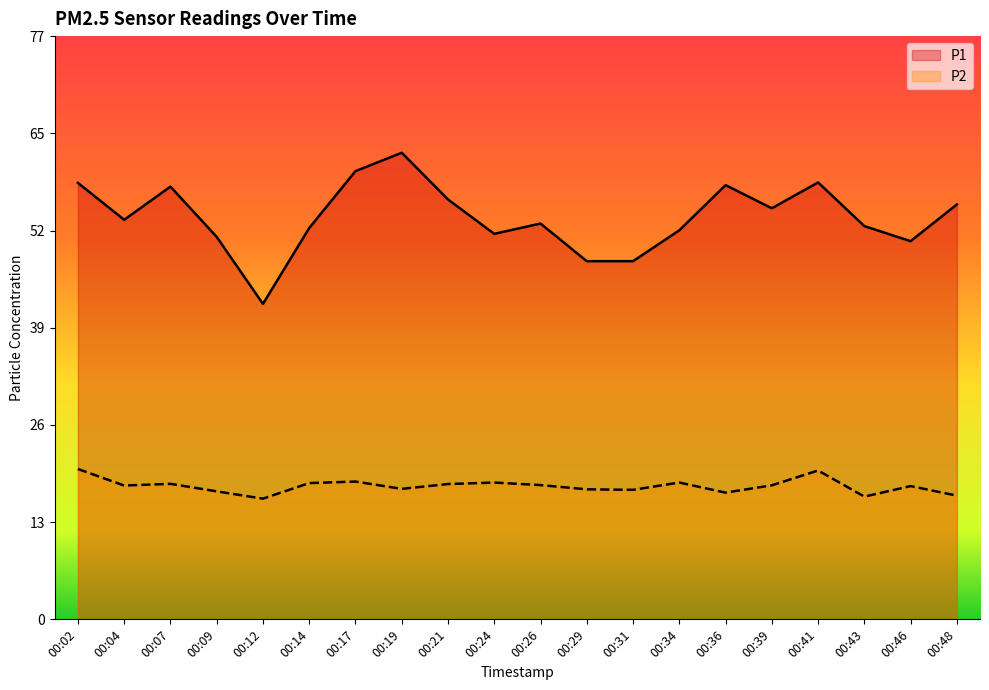

True or false: P2 and P1 cross at least once.

False